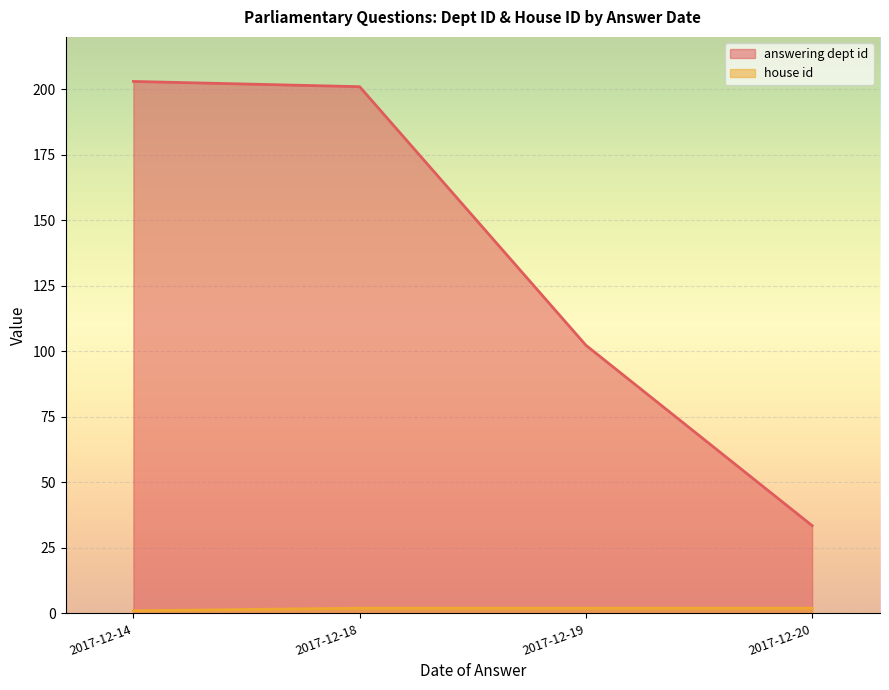

What is the sum of the answering dept id values at 2017-12-14 and 2017-12-18?

404.0